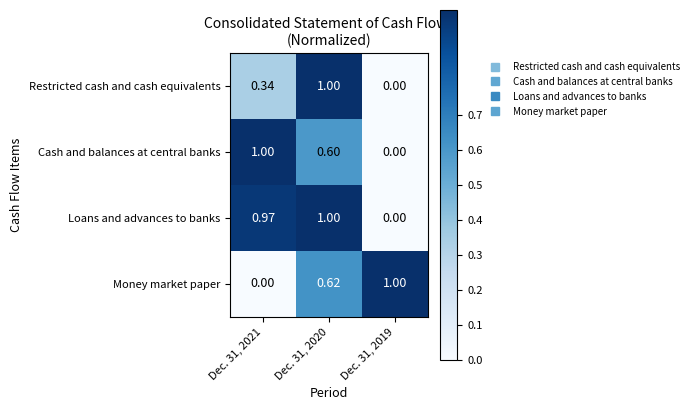

Which series has the widest spread of values?

Cash and balances at central banks